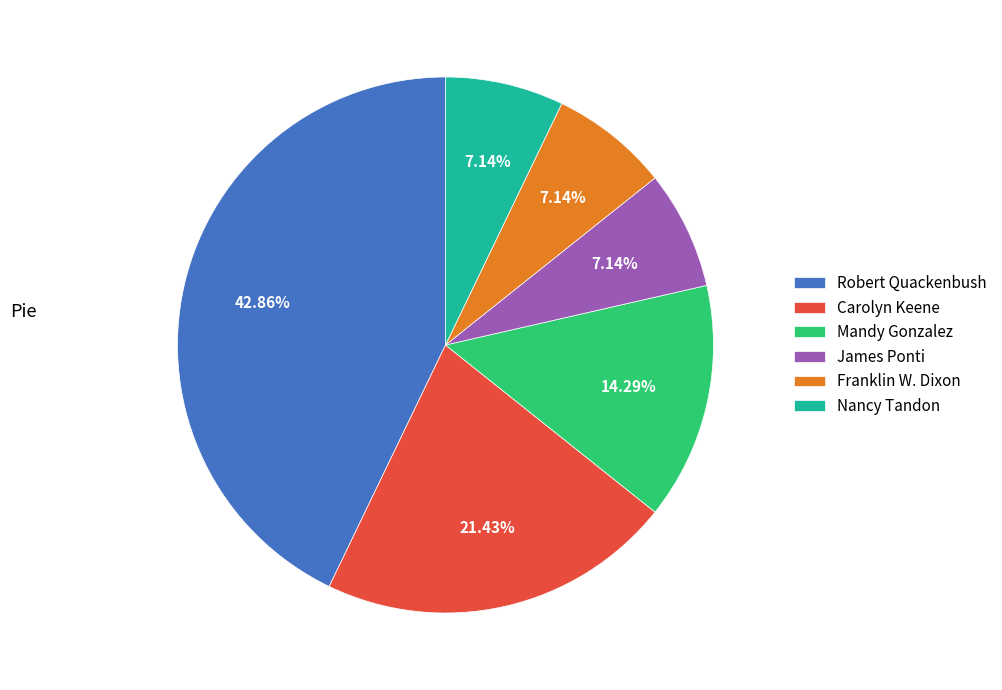

To the nearest percent, what percentage of the pie is Robert Quackenbush?

43%